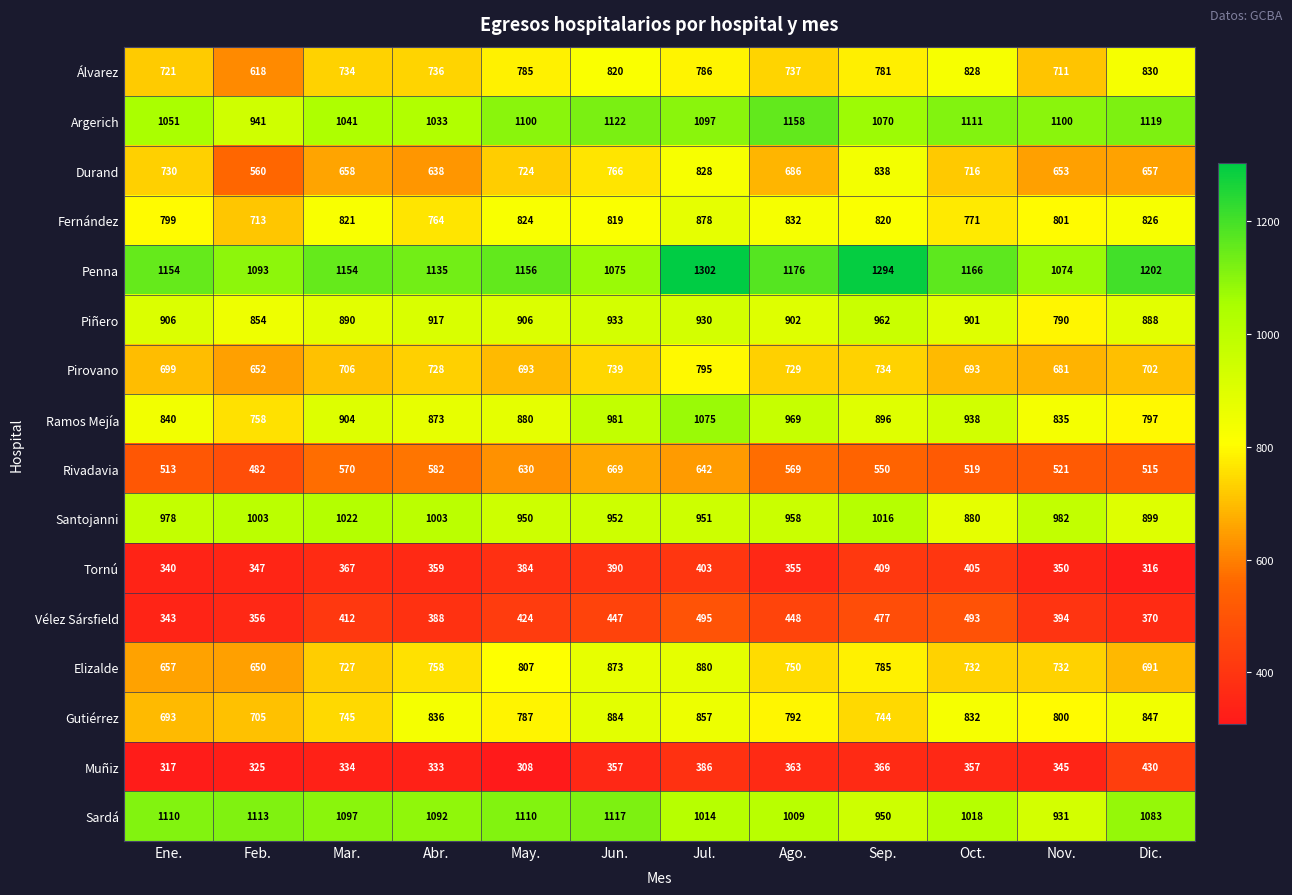

Which series has the widest spread of values?

Ramos Mejía